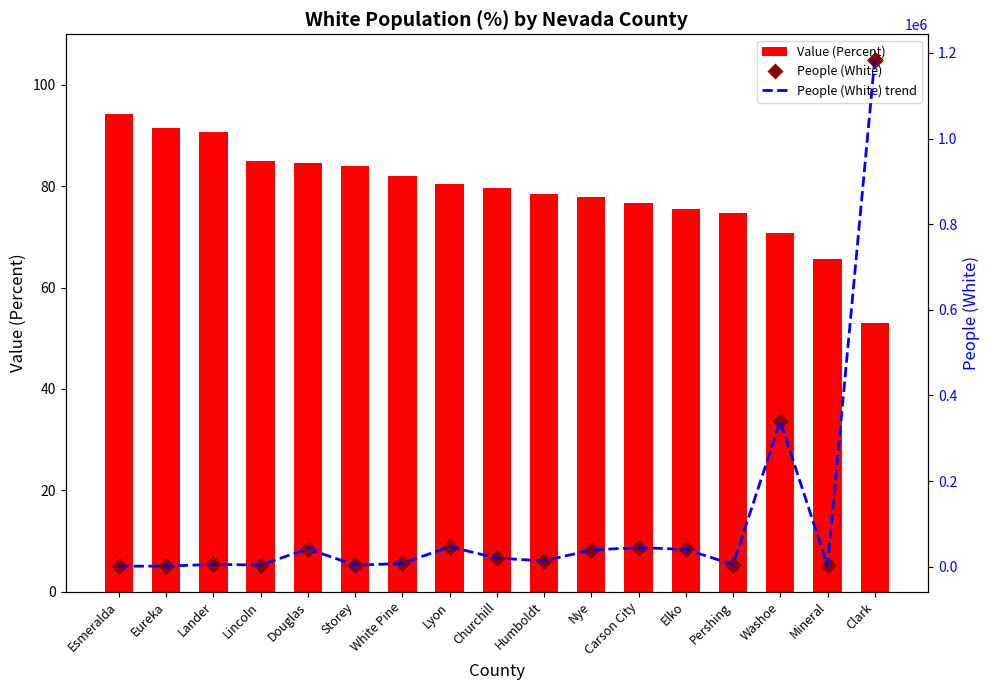

Is the value of People (White) at Elko greater than the value of People (White) trend at Clark?

No